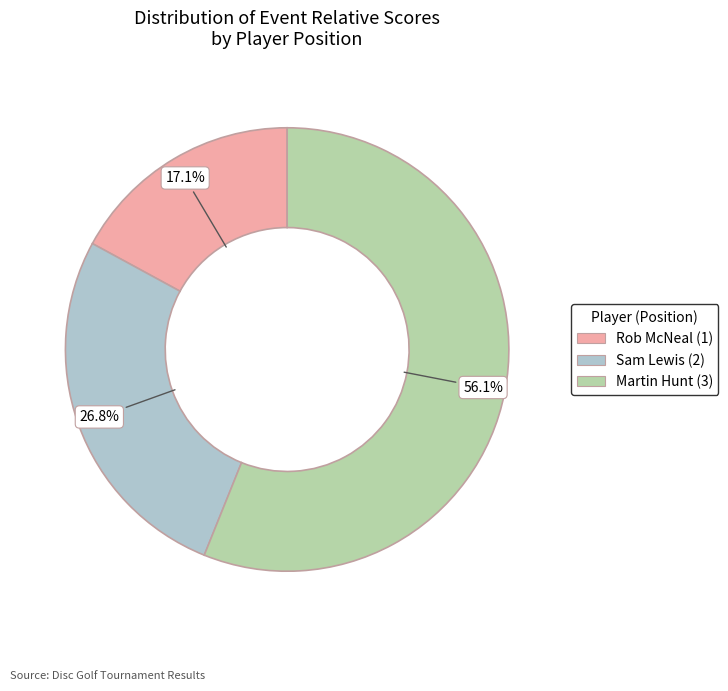

To the nearest percent, what is the difference between the largest and smallest slice percentages?

39%